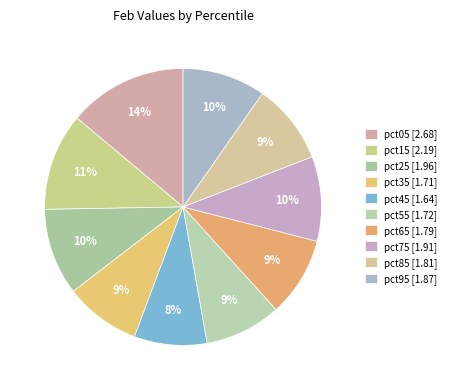

How many slices are in this pie chart?

10